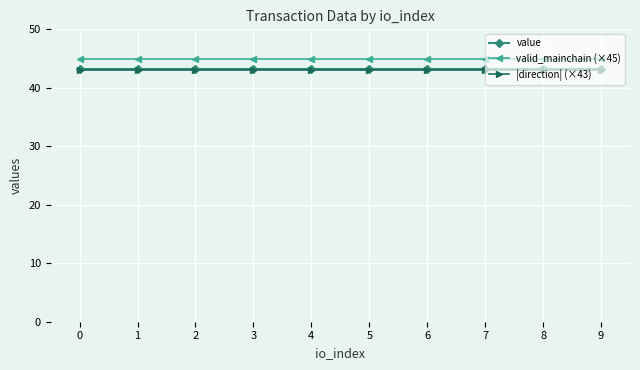

Reading left to right, what are all the values shown in this chart?

value: 0=43.2	1=43.2	2=43.2	3=43.2	4=43.2	5=43.2	6=43.2	7=43.2	8=43.2	9=43.2
valid_mainchain (×45): 0=45.0	1=45.0	2=45.0	3=45.0	4=45.0	5=45.0	6=45.0	7=45.0	8=45.0	9=45.0
|direction| (×43): 0=43.0	1=43.0	2=43.0	3=43.0	4=43.0	5=43.0	6=43.0	7=43.0	8=43.0	9=43.0